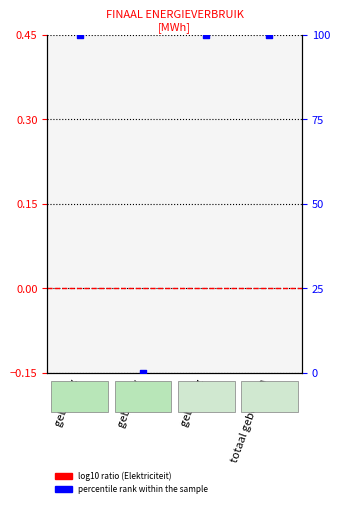

Which series contains the highest Y value?

percentile rank within the sample